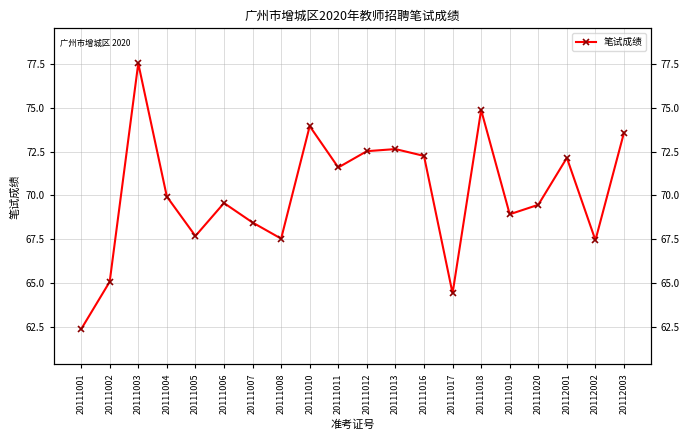

The chart shows a value of 43.4 at 20111017. True or false?

False